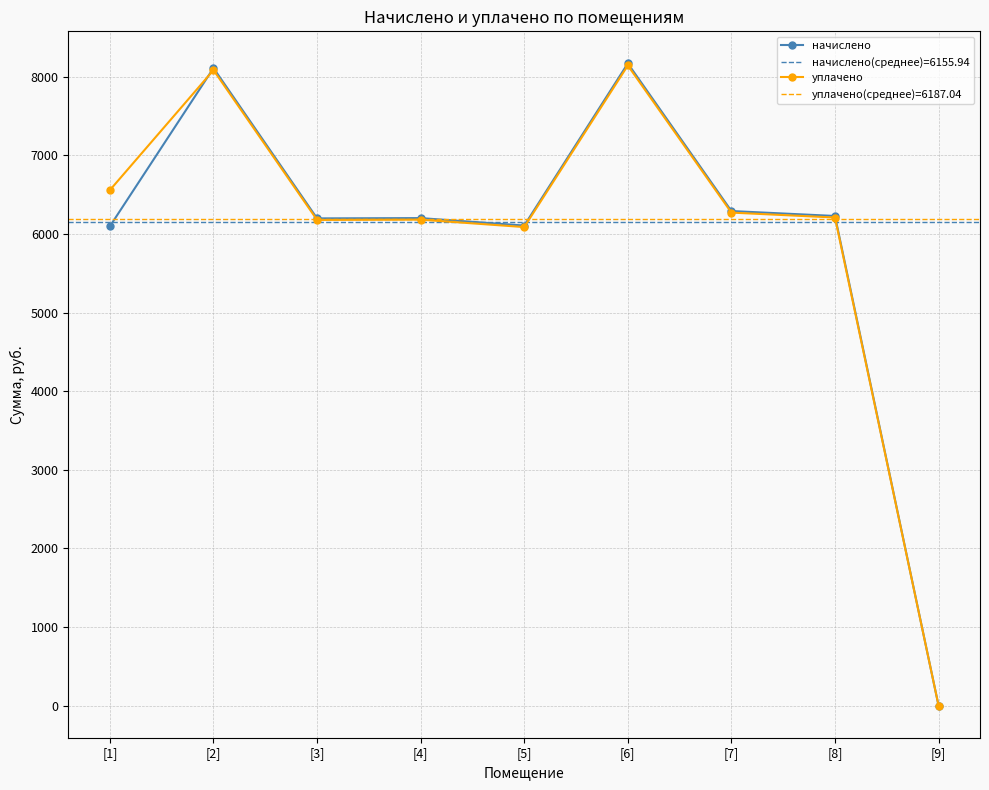

Is it true that начислено equals 6106.8 at [5]?

True